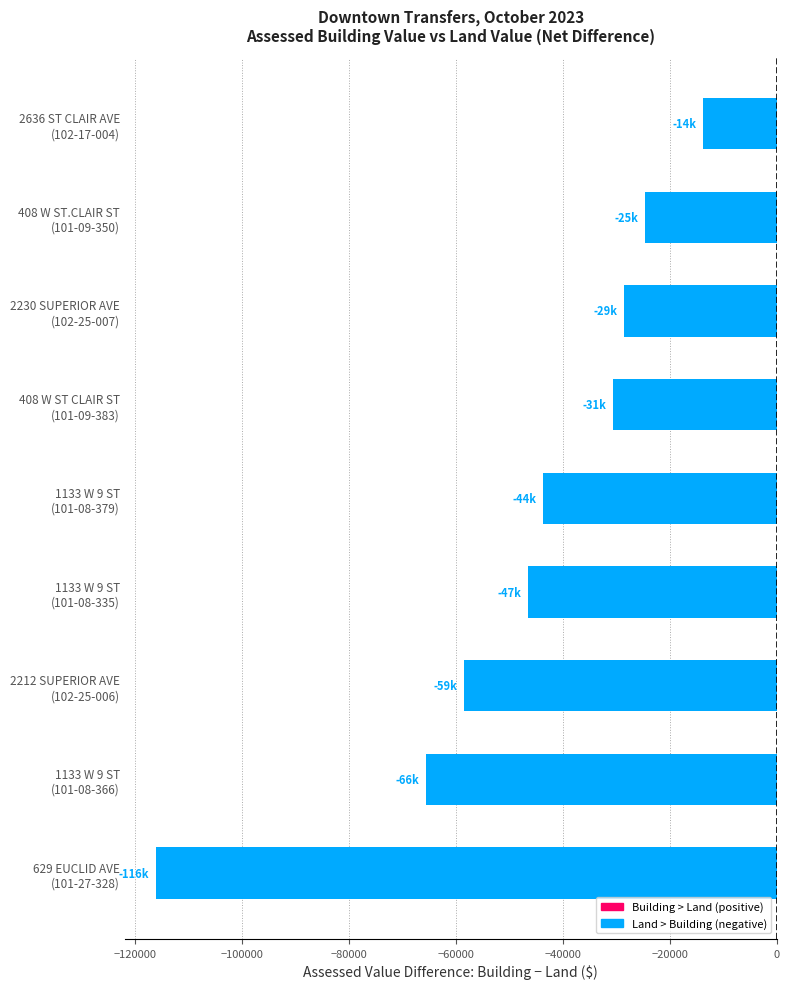

Reading bottom to top, transcribe all the data shown in this chart.

-116060	-65555	-58520	-46585	-43785	-30660	-28665	-24605	-13860